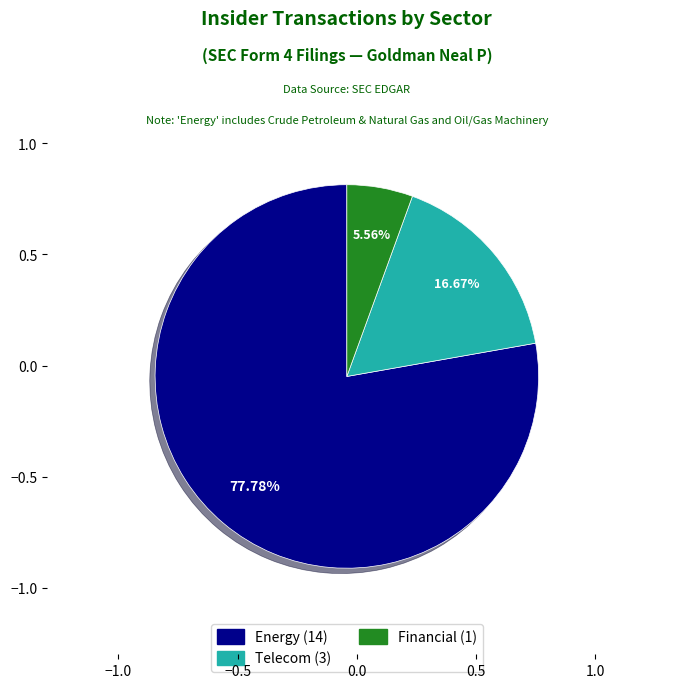

Count the number of slices in the pie.

3